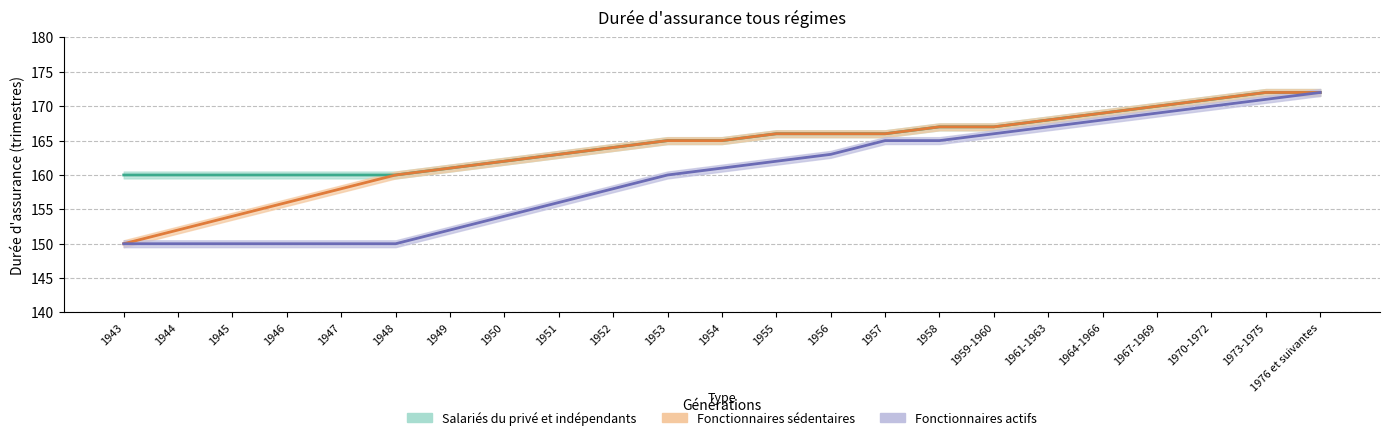

True or false: Fonctionnaires sédentaires and Salariés du privé et indépendants intersect in this chart.

False